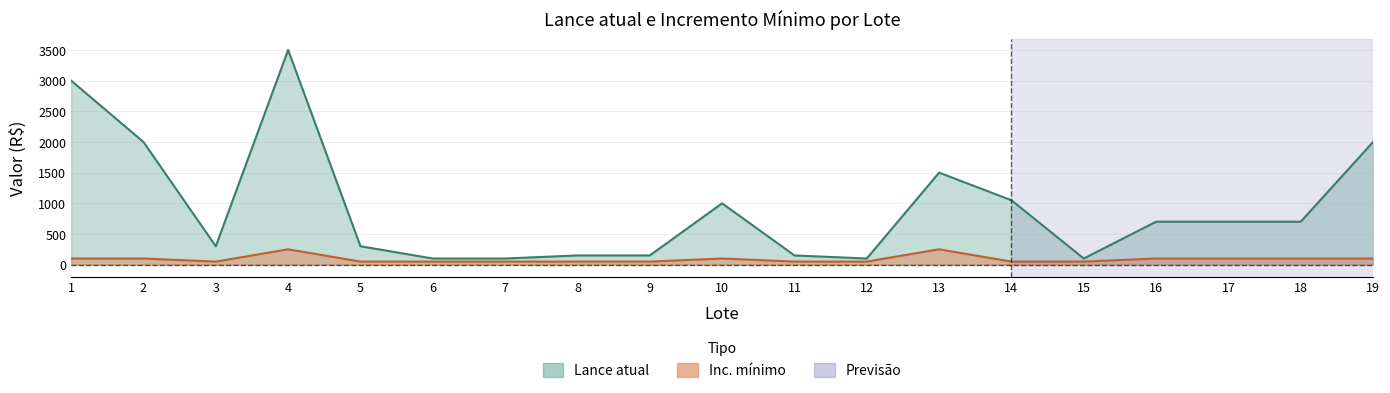

Reading left to right, what are all the values shown in this chart?

Lance atual: 1=3000	2=2000	3=300	4=3500	5=300	6=100	7=100	8=150	9=150	10=1000	11=150	12=100	13=1500	14=1050	15=100	16=700	17=700	18=700	19=2000
Inc. minimo: 1=100	2=100	3=50	4=250	5=50	6=50	7=50	8=50	9=50	10=100	11=50	12=50	13=250	14=50	15=50	16=100	17=100	18=100	19=100